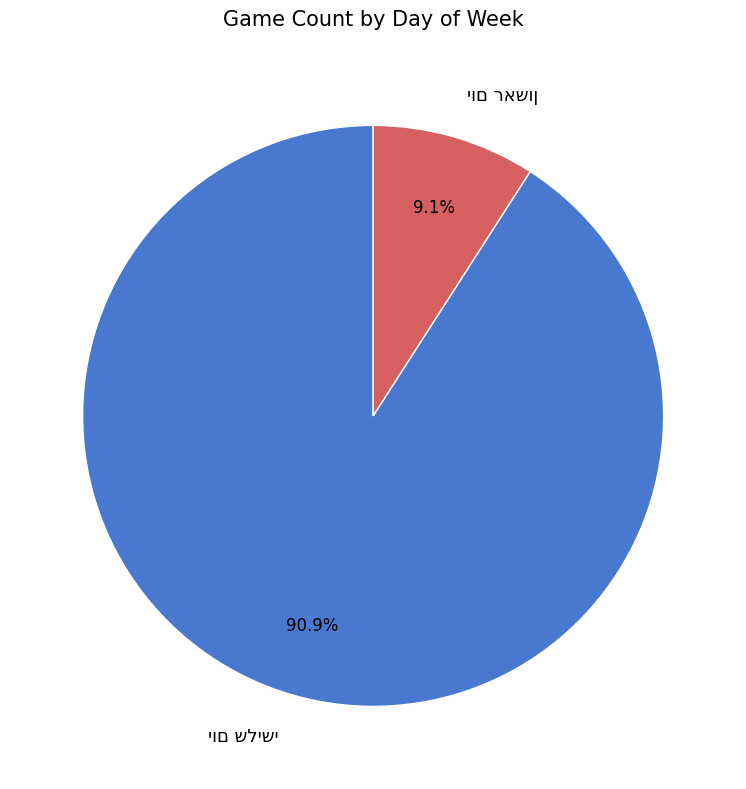

Is there any slice that represents more than half of the pie?

Yes